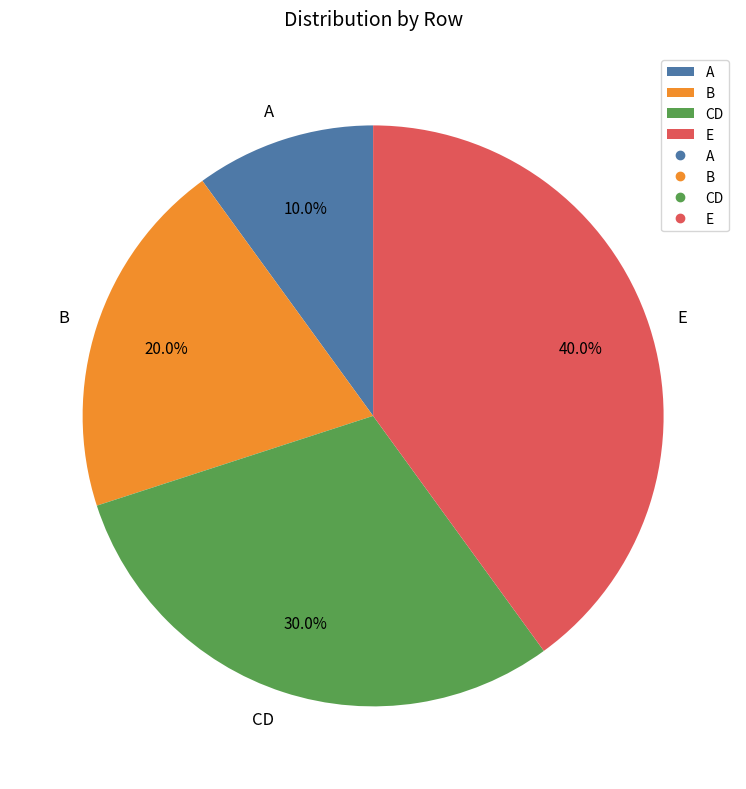

What is the ratio of the value at E to the value at A?

4.0